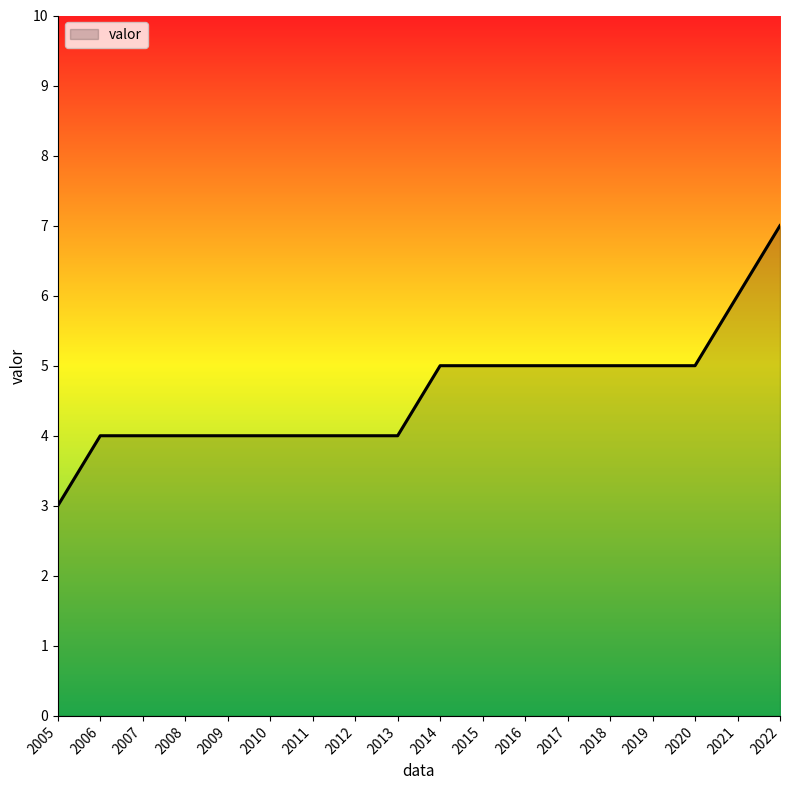

The value at 2015 is 5. True or false?

True